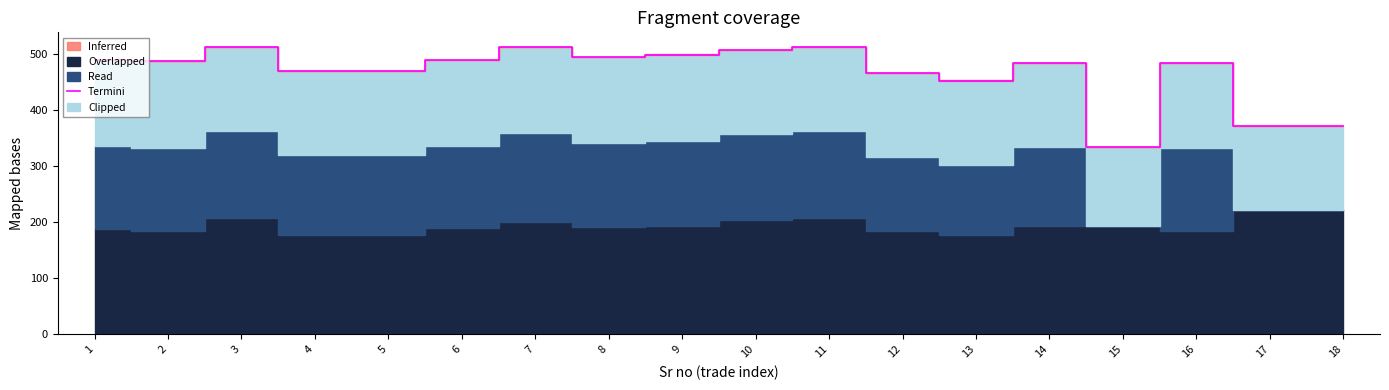

What is the change in value from 12 to 17?

-94.4